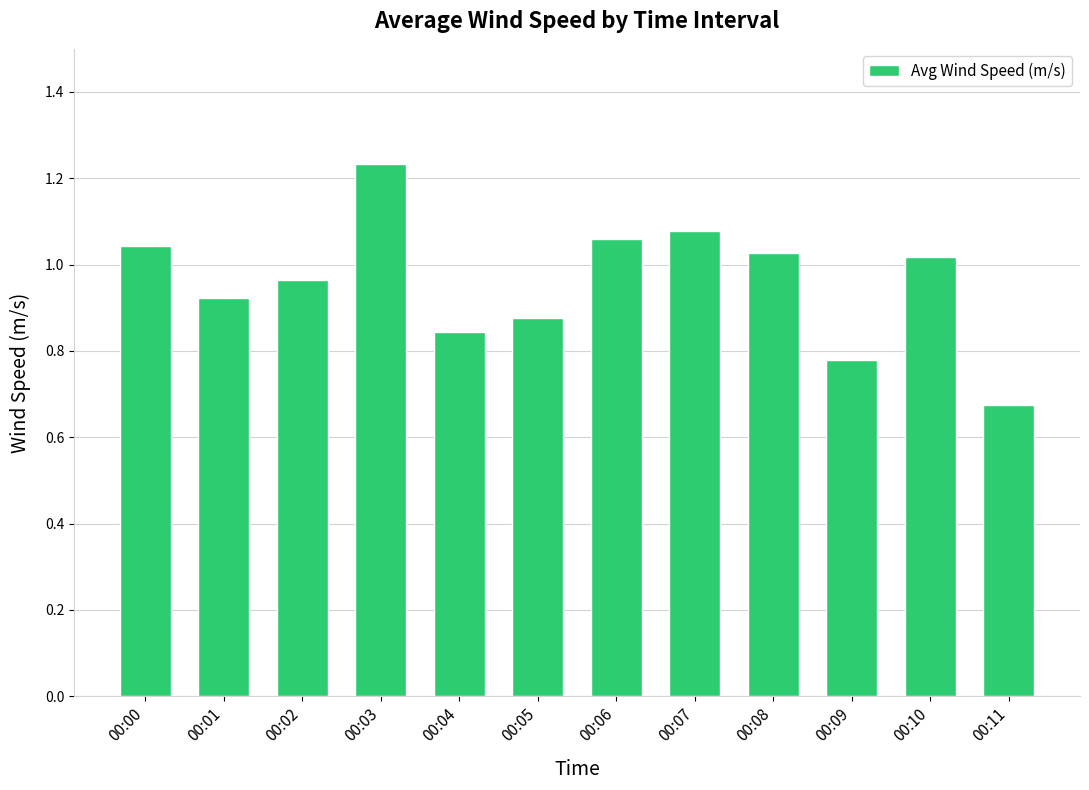

What is the difference between the second highest and minimum values?

0.4